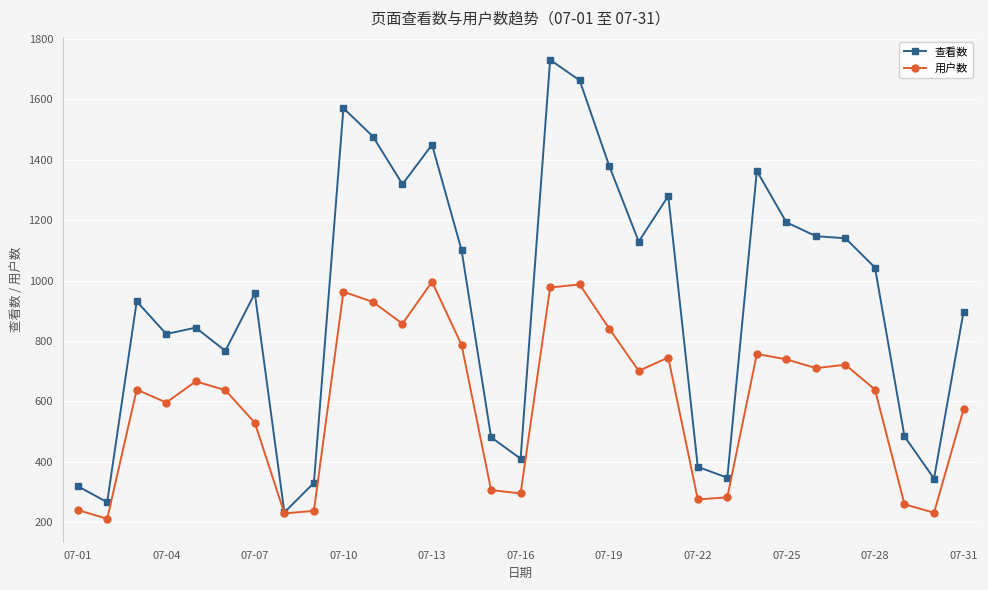

Which series has the largest total across all categories?

查看数